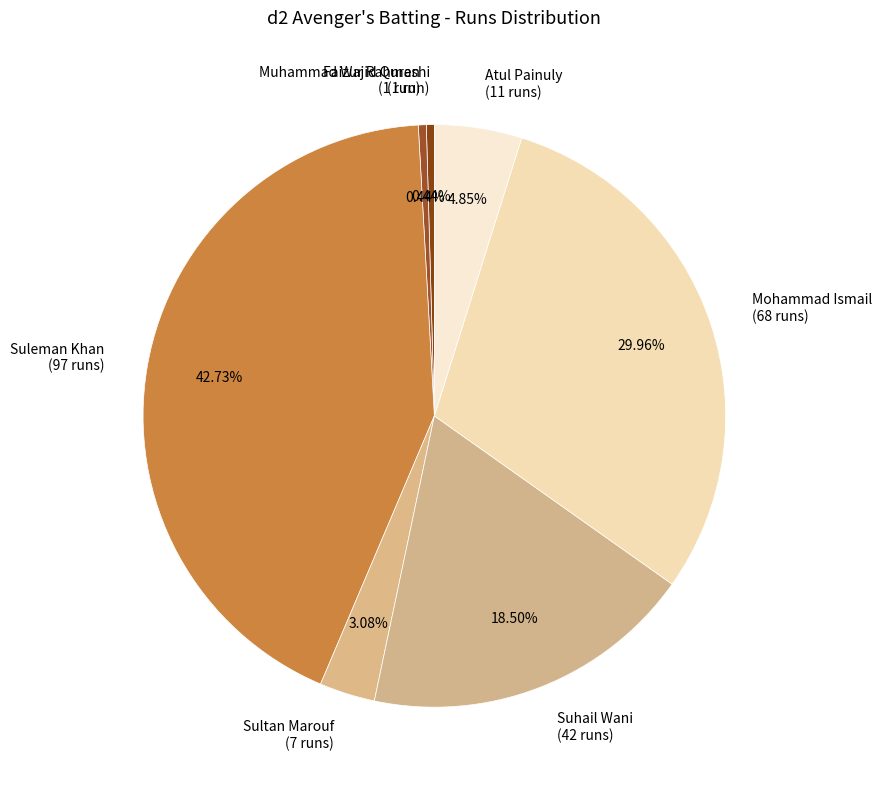

To the nearest percent, what is the difference between the largest and smallest slice percentages?

42%